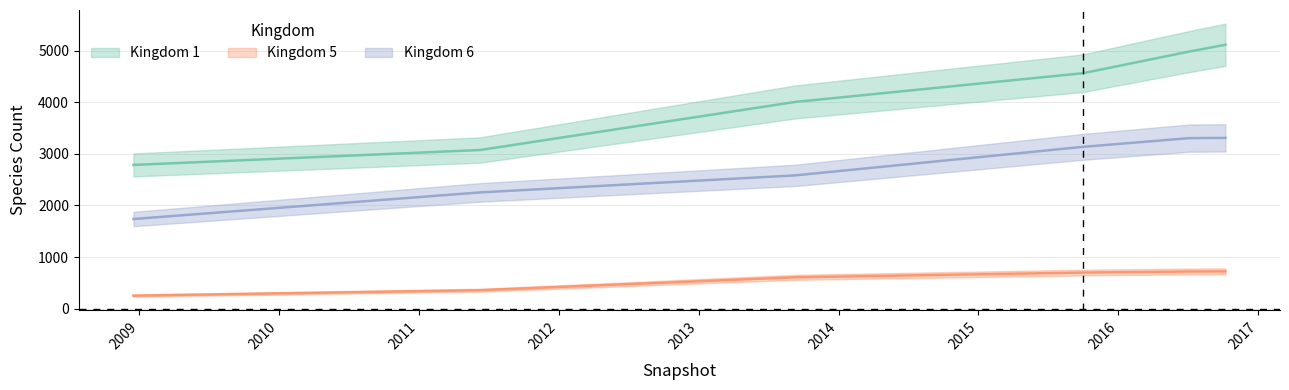

Reading right to left, list all the values displayed in this chart.

1: 5111	4979	4560	4004	3073	2784
5: 723	721	700	608	358	253
6: 3308	3303	3134	2582	2252	1737